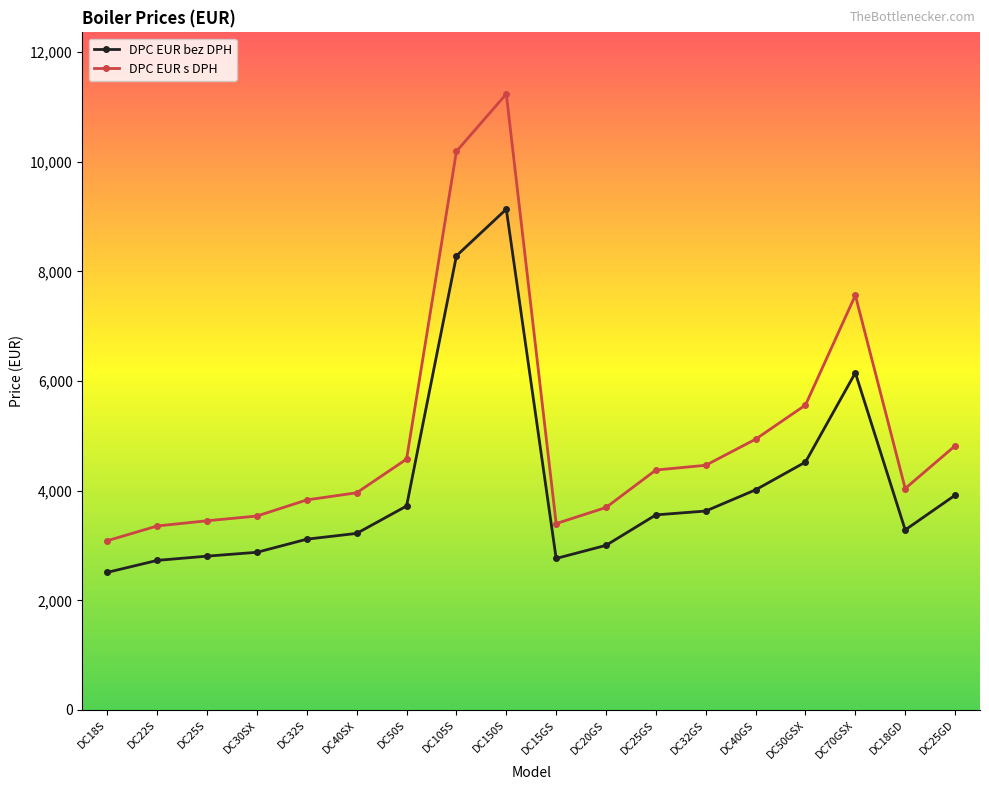

True or false: DPC EUR s DPH has a value of 3088.5 at DC18S.

True